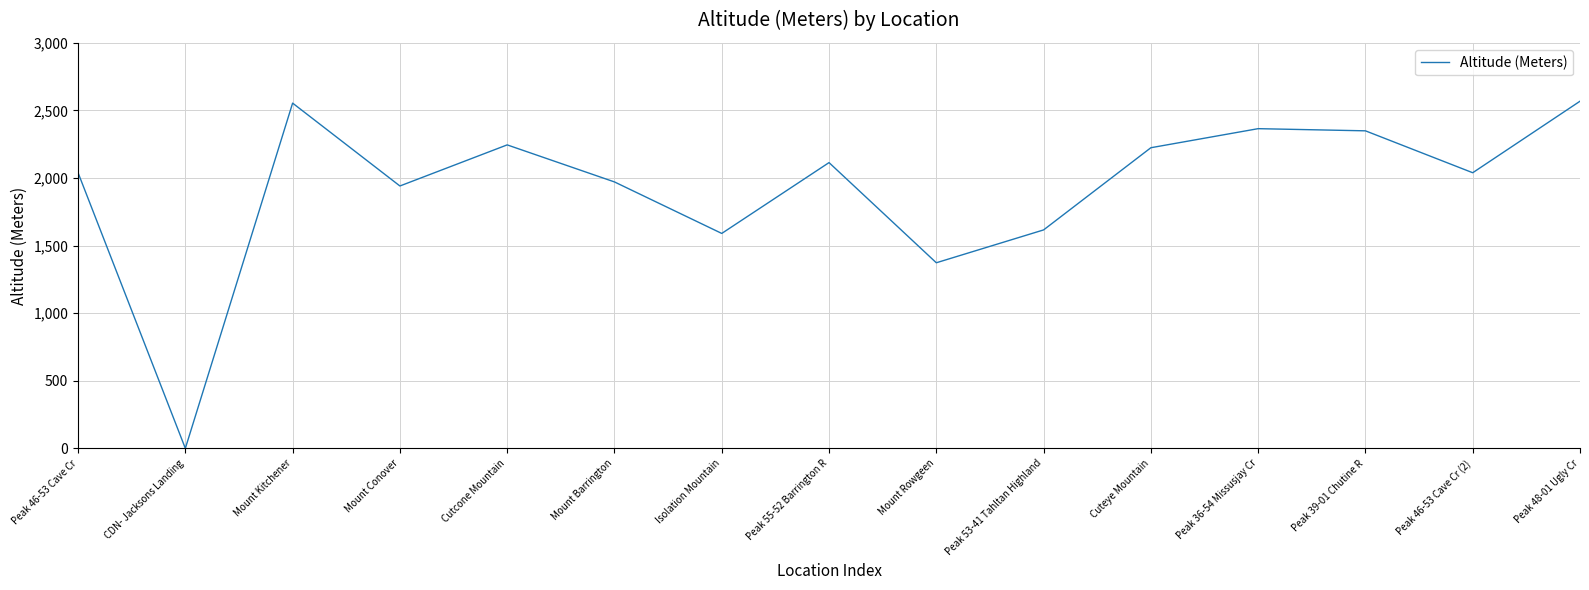

How many lines are shown in the chart?

1